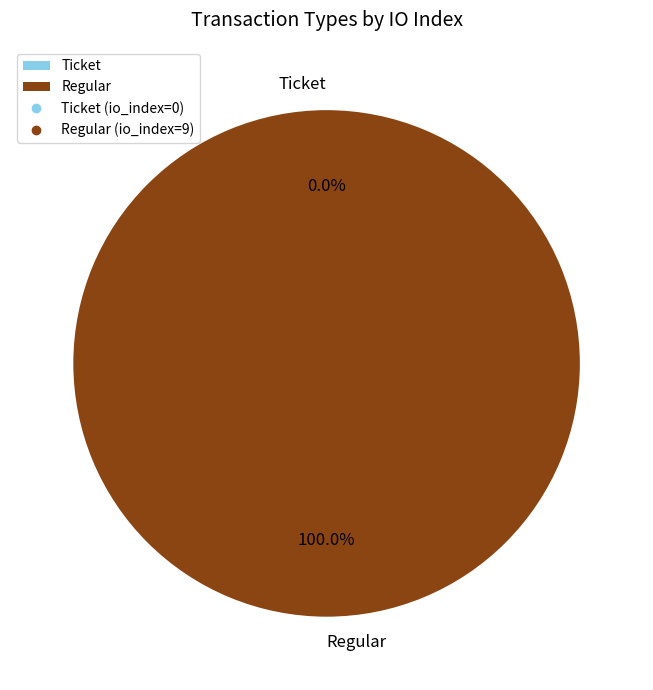

How many slices are in this pie chart?

2